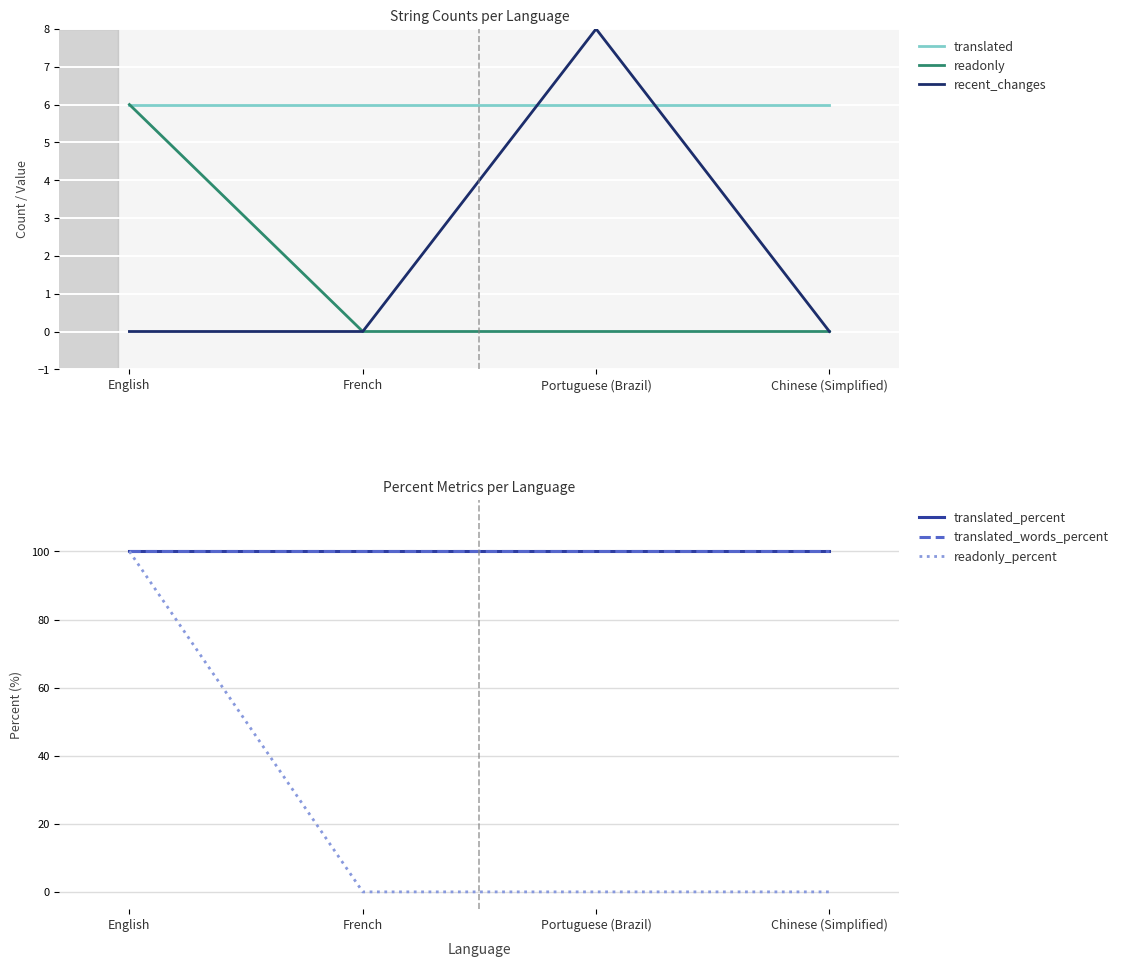

True or false: recent_changes and readonly cross at least once.

False